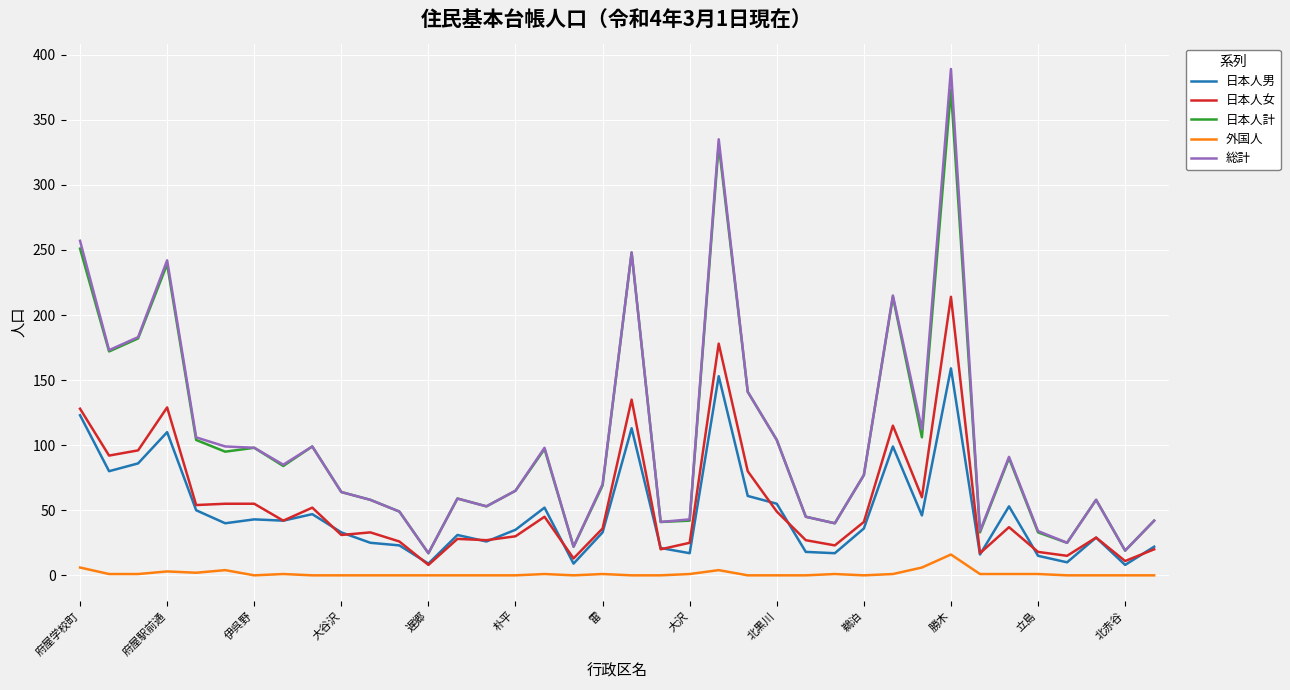

What is the highest value of the 総計 series?

389